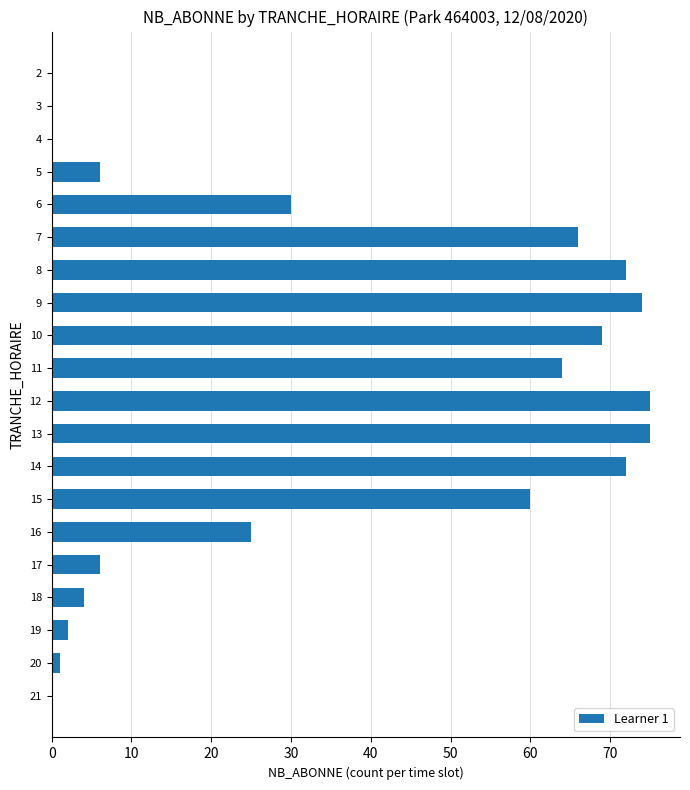

Are the bars horizontal?

Yes